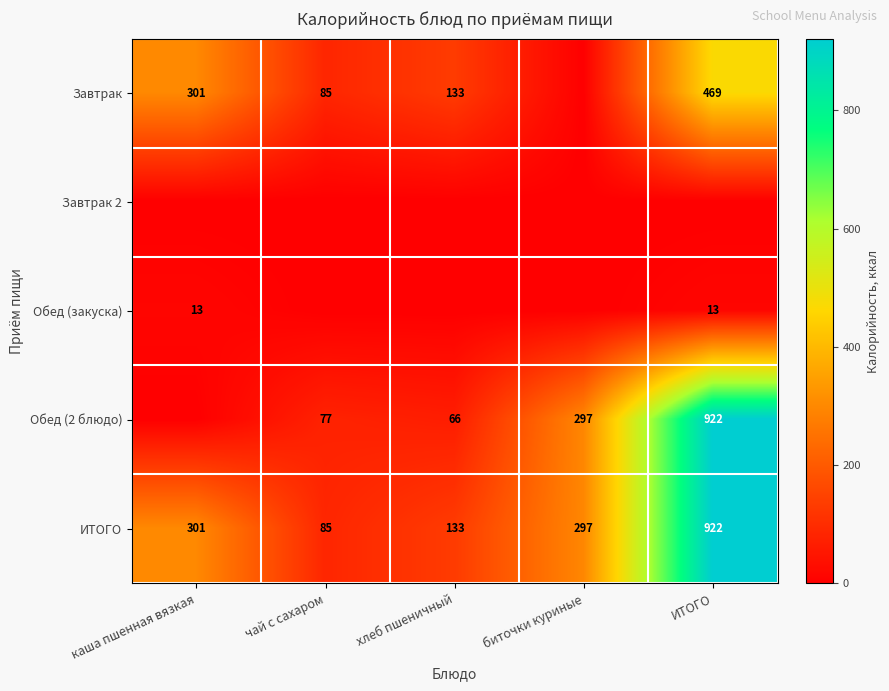

The ИТОГО series shows 85 at чай с сахаром. True or false?

True